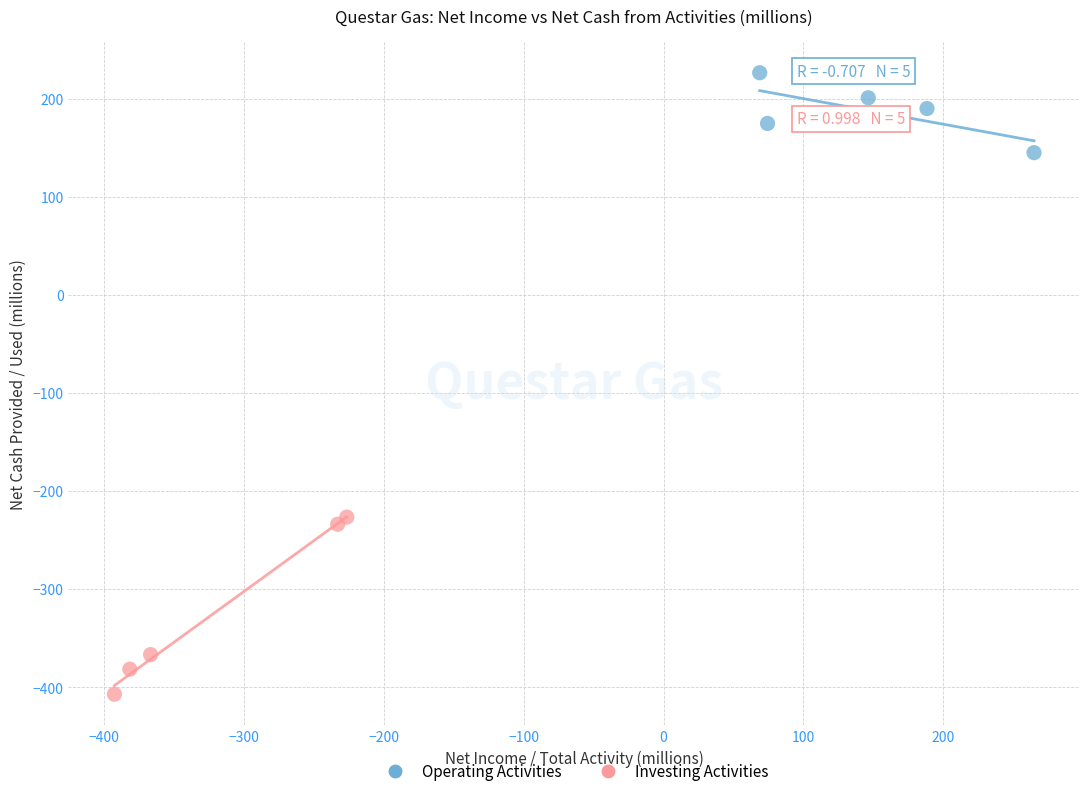

Which series reaches the maximum Y coordinate?

Operating Activities